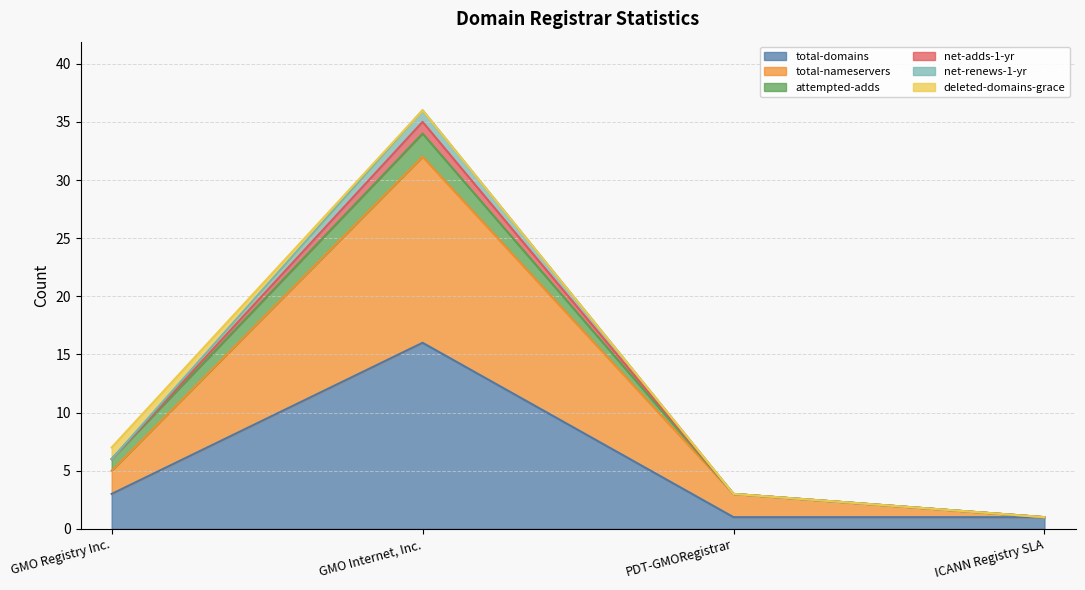

List the labels in order of total-nameservers value, largest first.

GMO Internet, Inc., GMO Registry Inc., PDT-GMORegistrar, ICANN Registry SLA